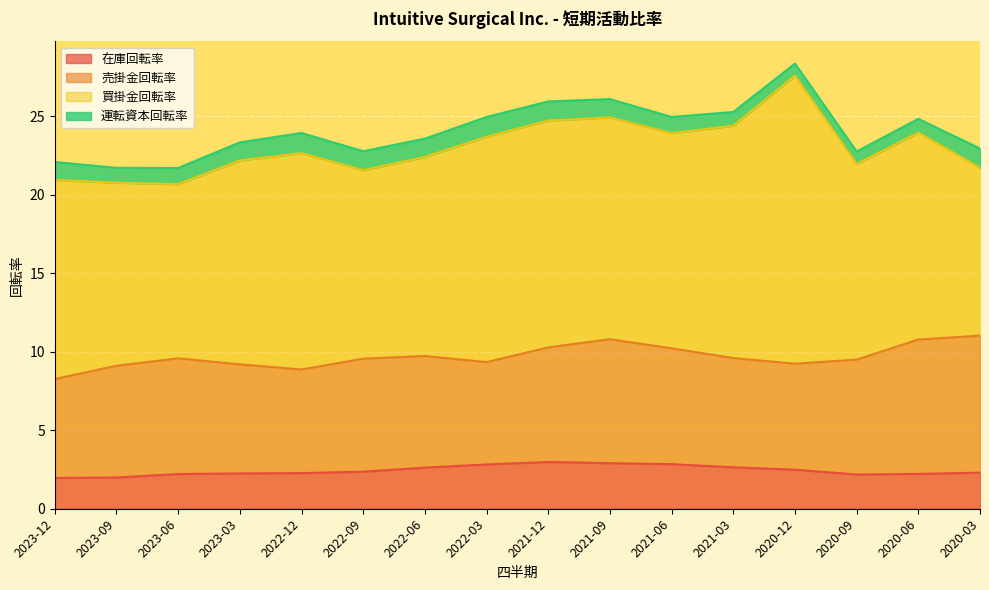

At how many categories does at least one series exceed 17?

1